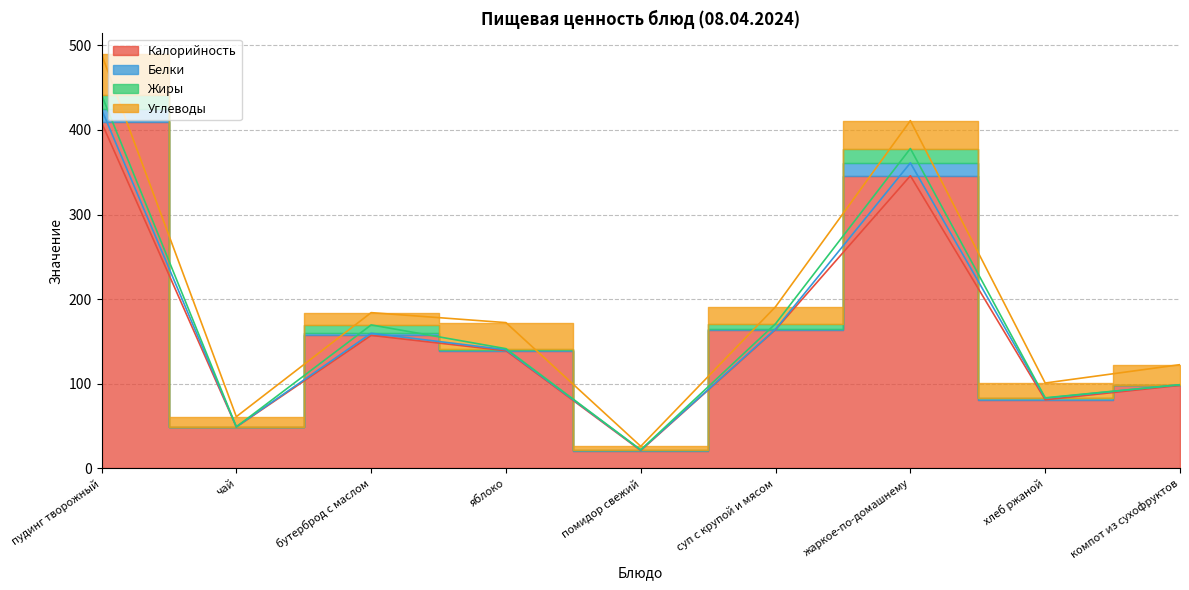

Reading right to left, what are all the values shown in this chart?

Калорийность: компот из сухофруктов=98.0	хлеб ржаной=81.0	жаркое-по-домашнему=345.8	суп с крупой и мясом=164.0	помидор свежий=21.0	яблоко=139.0	бутерброд с маслом=157.1	чай=48.8	пудинг творожный=408.8
Белки: компот из сухофруктов=0.8	хлеб ржаной=1.9	жаркое-по-домашнему=15.2	суп с крупой и мясом=0.5	помидор свежий=0.6	яблоко=1.2	бутерброд с маслом=2.5	чай=0.2	пудинг творожный=15.5
Жиры: компот из сухофруктов=0.0	хлеб ржаной=0.4	жаркое-по-домашнему=17.0	суп с крупой и мясом=6.4	помидор свежий=0.2	яблоко=1.2	бутерброд с маслом=9.9	чай=0.0	пудинг творожный=17.2
Углеводы: компот из сухофруктов=23.7	хлеб ржаной=17.5	жаркое-по-домашнему=33.0	суп с крупой и мясом=20.1	помидор свежий=4.2	яблоко=30.8	бутерброд с маслом=14.5	чай=12.0	пудинг творожный=48.0